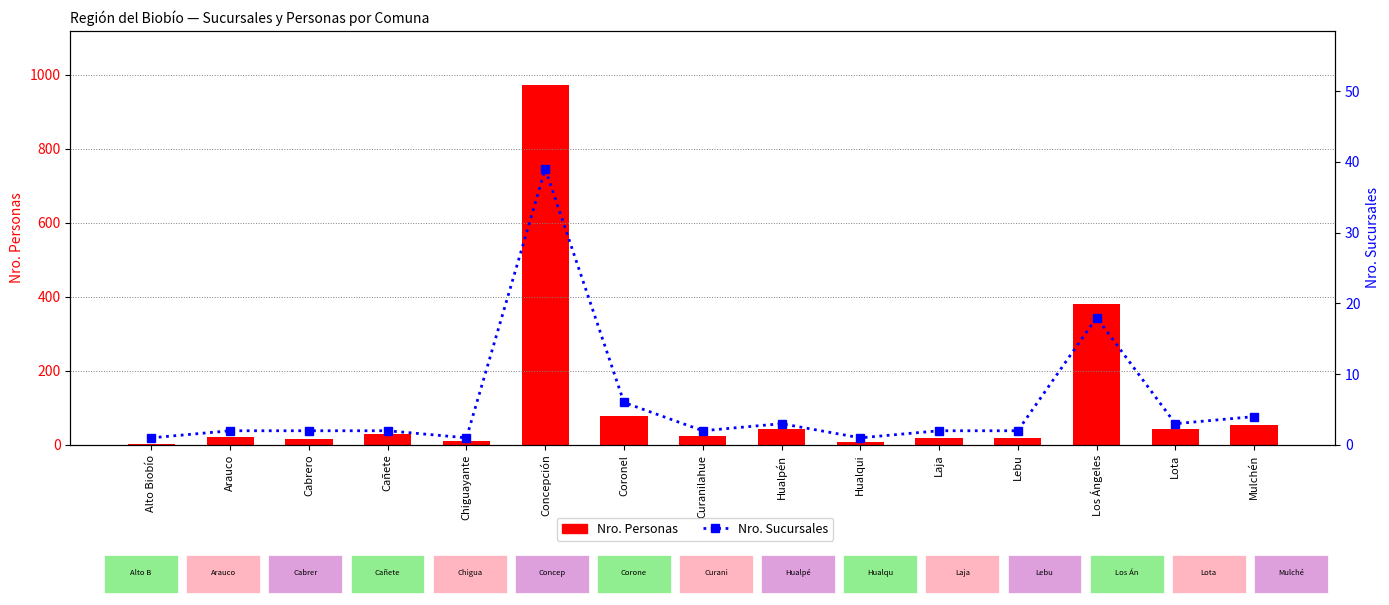

Is the value of Nro. Sucursales at Arauco greater than the value of Nro. Personas at Los Ángeles?

No